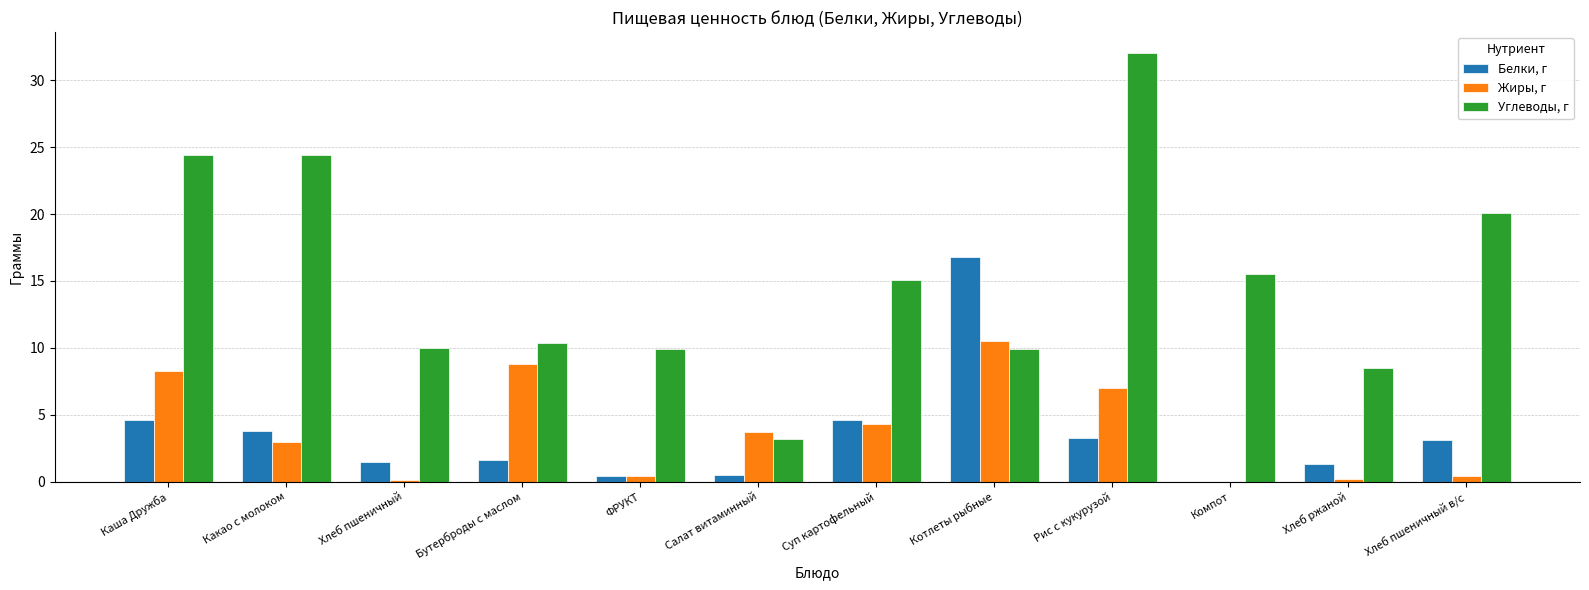

What is the maximum value for Белки, г?

16.8